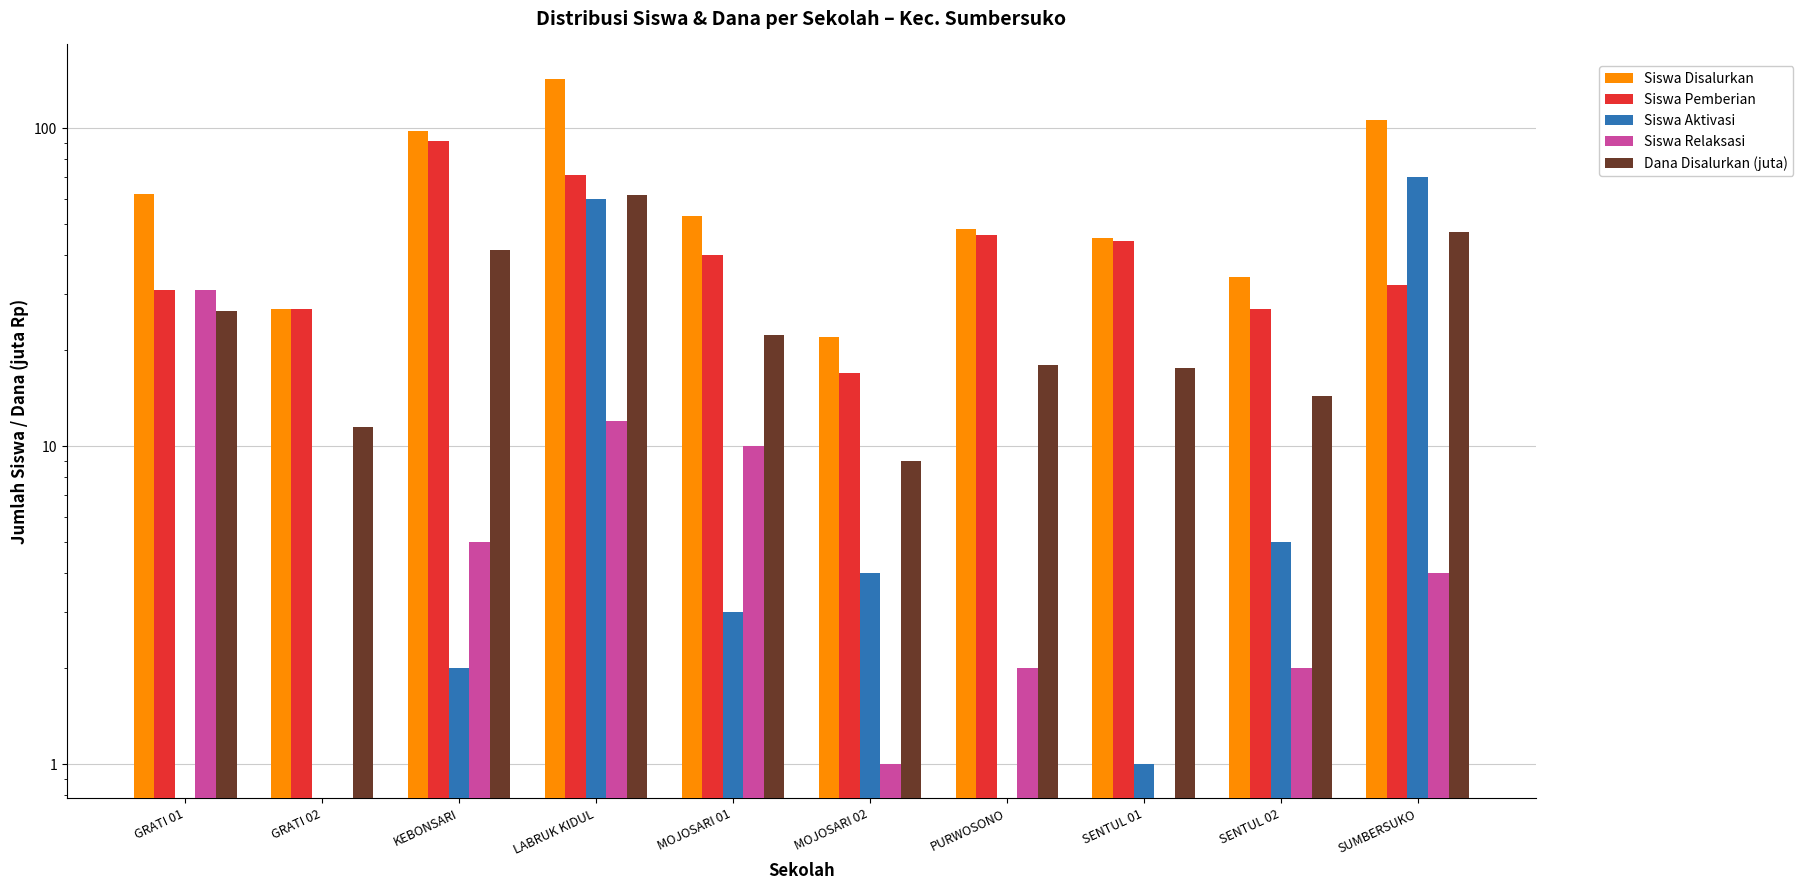

At which label does Siswa Pemberian reach its minimum?

MOJOSARI 02